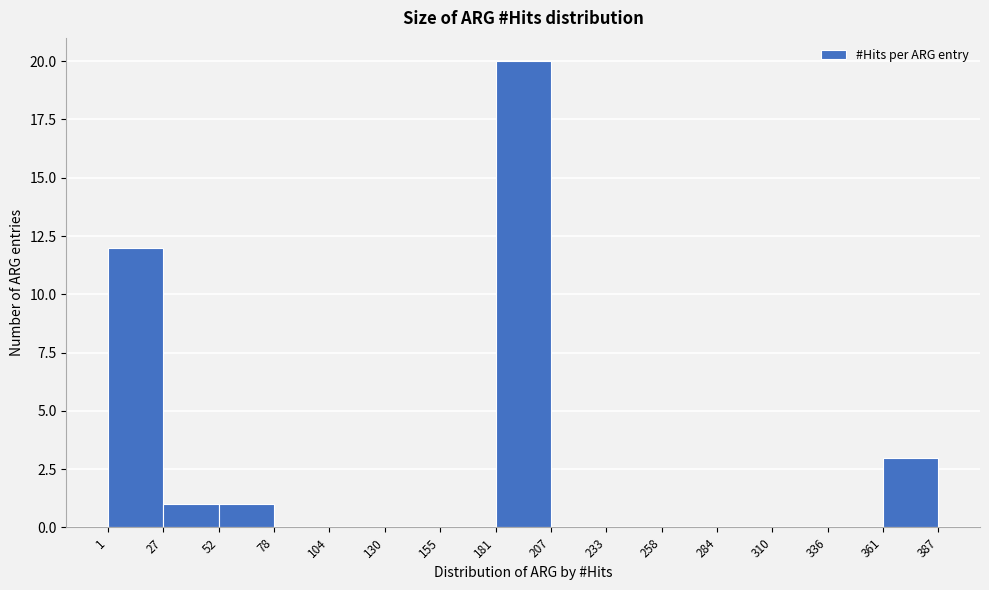

Reading left to right, list every bar in this chart as the range it spans on the x-axis followed by its height. The values are not printed on the chart, so give them approximately, as read against the axis.

1 to 27: 12
27 to 52: 1
52 to 78: 1
78 to 104: 0
104 to 130: 0
130 to 155: 0
155 to 181: 0
181 to 207: 20
207 to 233: 0
233 to 258: 0
258 to 284: 0
284 to 310: 0
310 to 336: 0
336 to 361: 0
361 to 387: 3